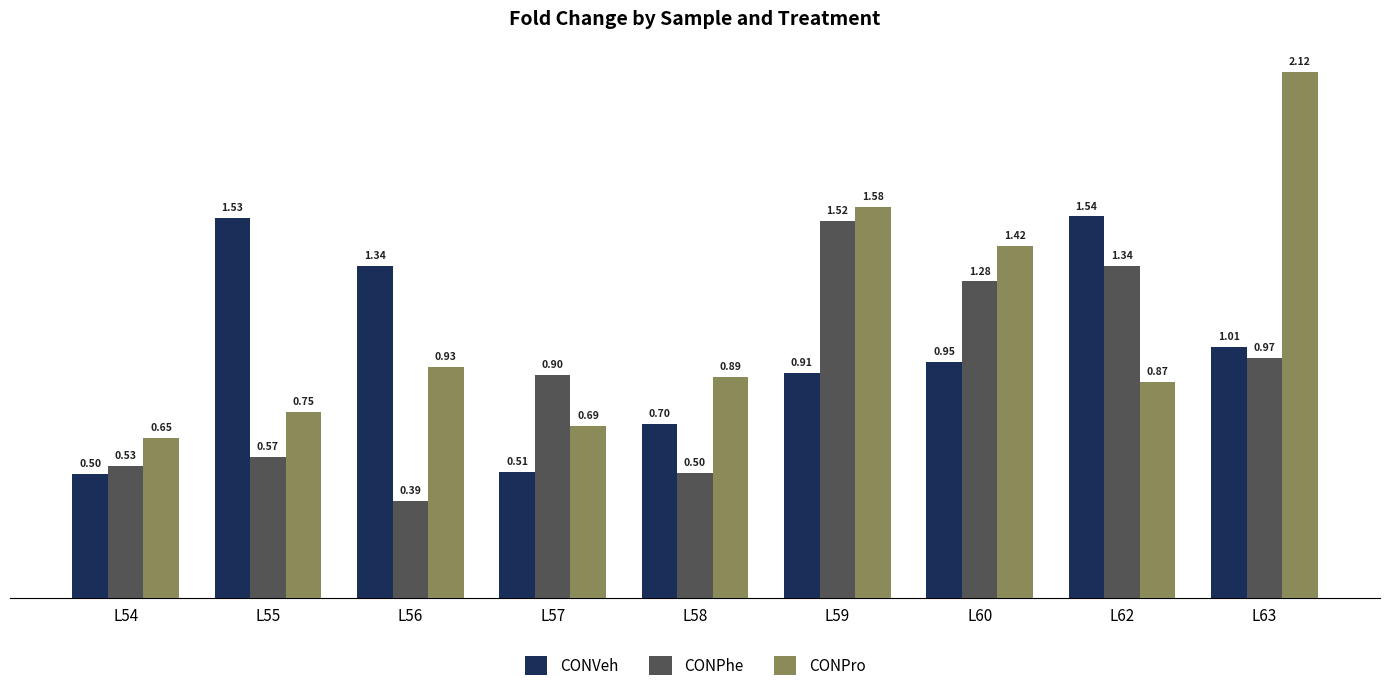

Rank the categories by CONPro value from highest to lowest.

L63, L59, L60, L56, L58, L62, L55, L57, L54